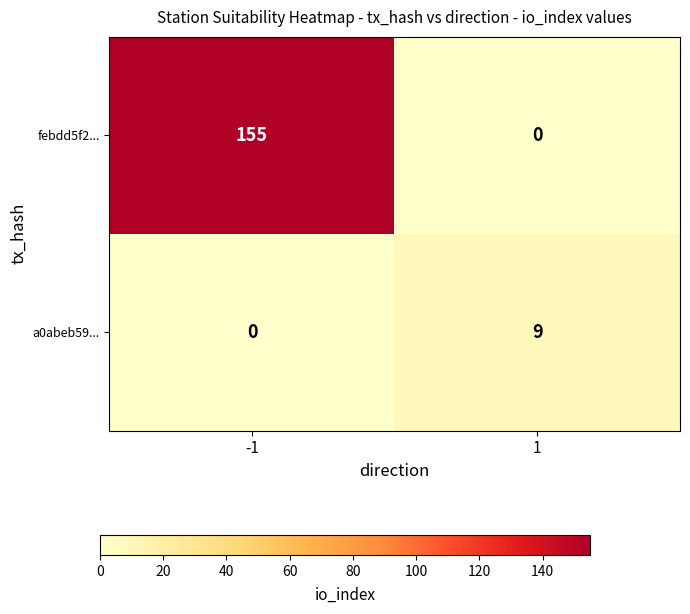

List the series in order of their overall mean, lowest first.

a0abeb59..., febdd5f2...